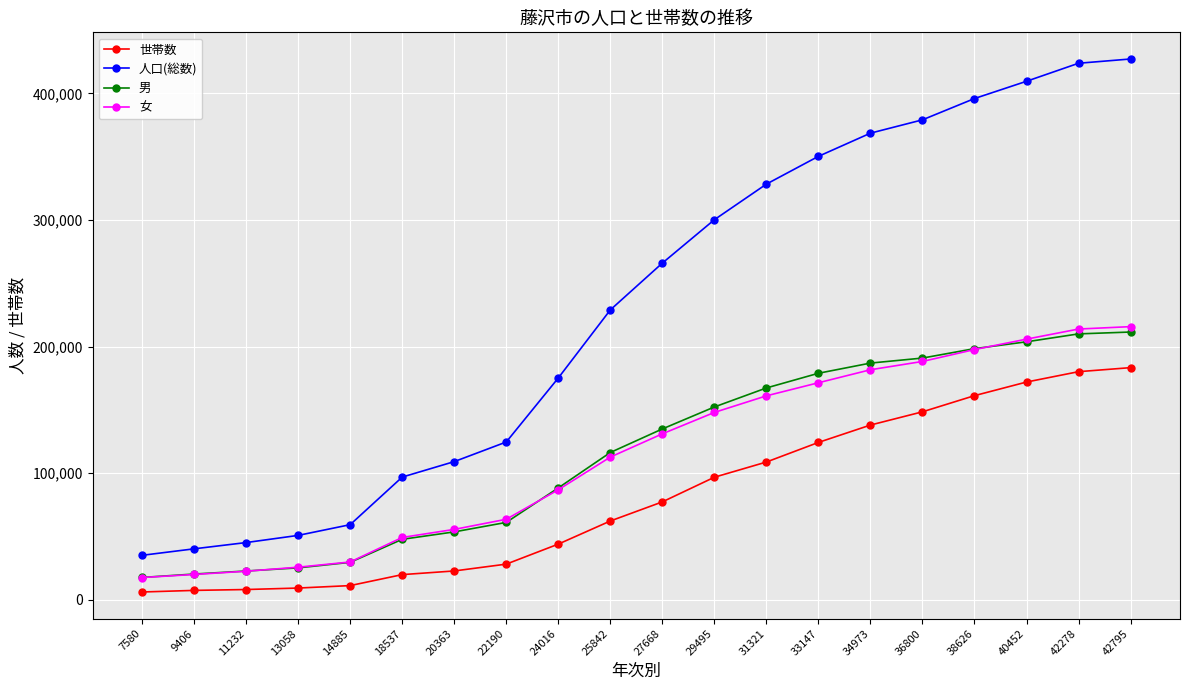

True or false: 人口(総数) and 世帯数 cross at least once.

False